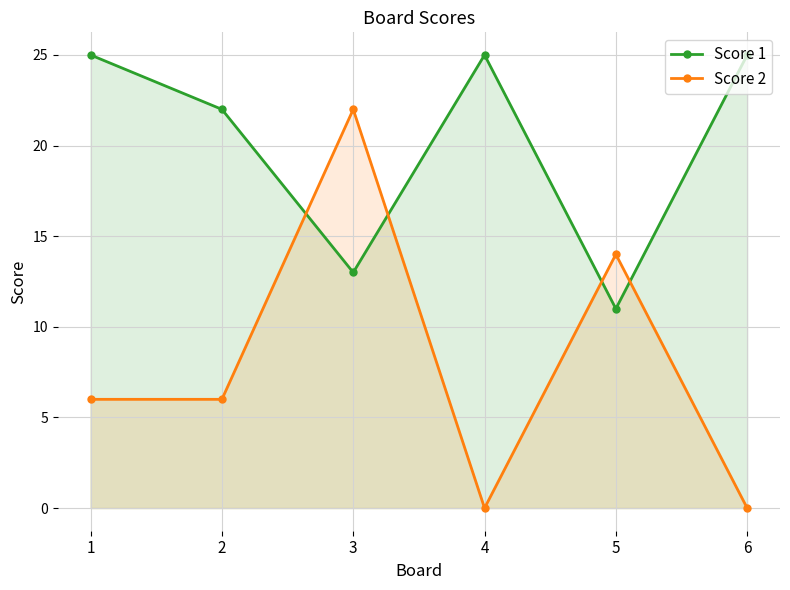

At which label does Score 1 reach its minimum?

5